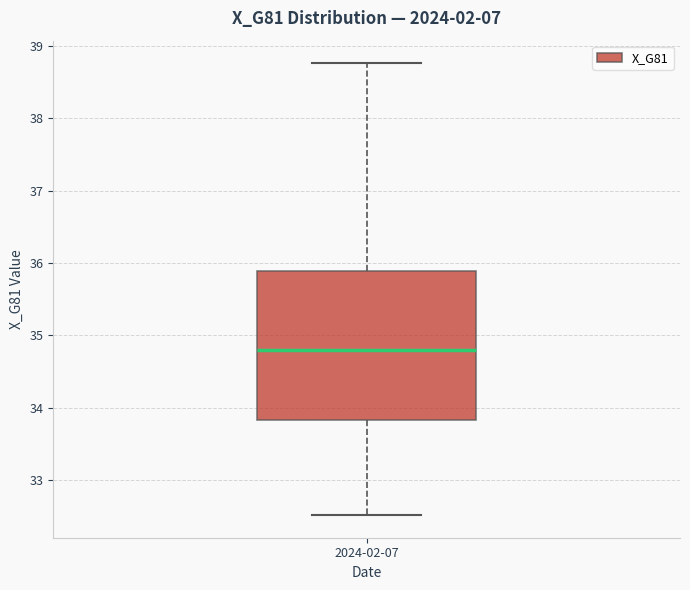

Transcribe this box plot: give where the median line is, the range the box spans, and where the two whiskers end, as read against the y-axis. The values are not printed on the chart, so give them approximately, as read against the axis.

median 34.8, box 33.8 to 35.9, whiskers 32.5 to 38.8